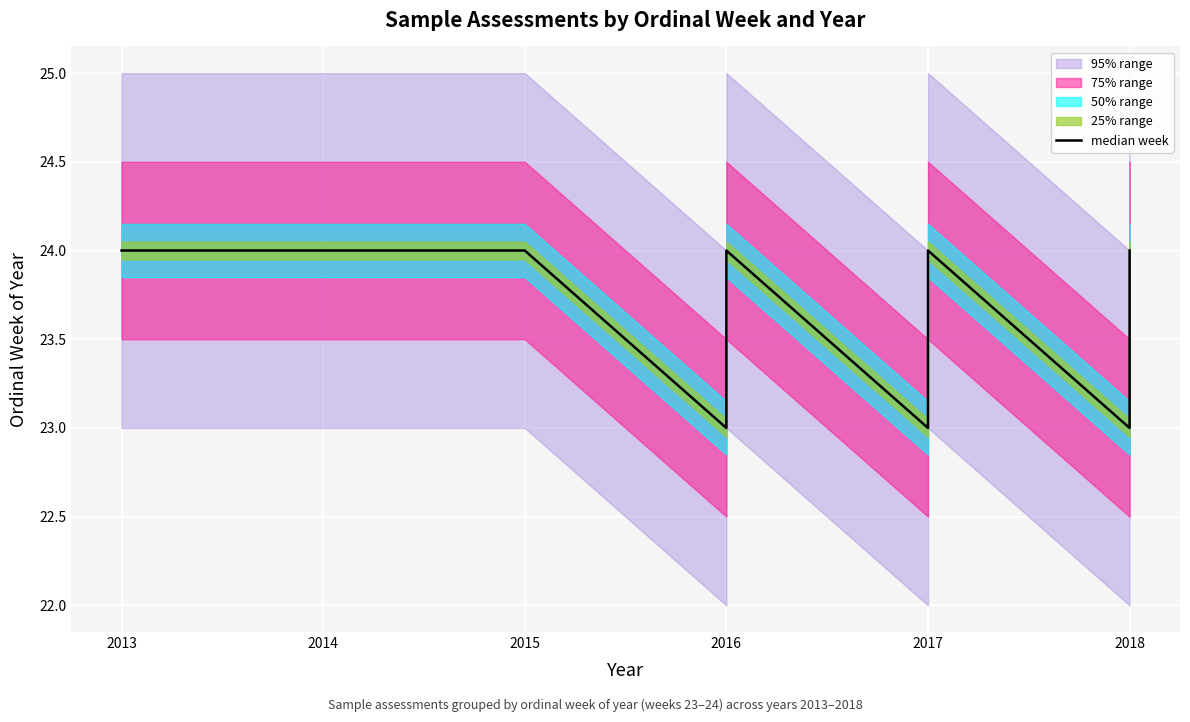

Between 2015 and 2016, which is larger?

2015